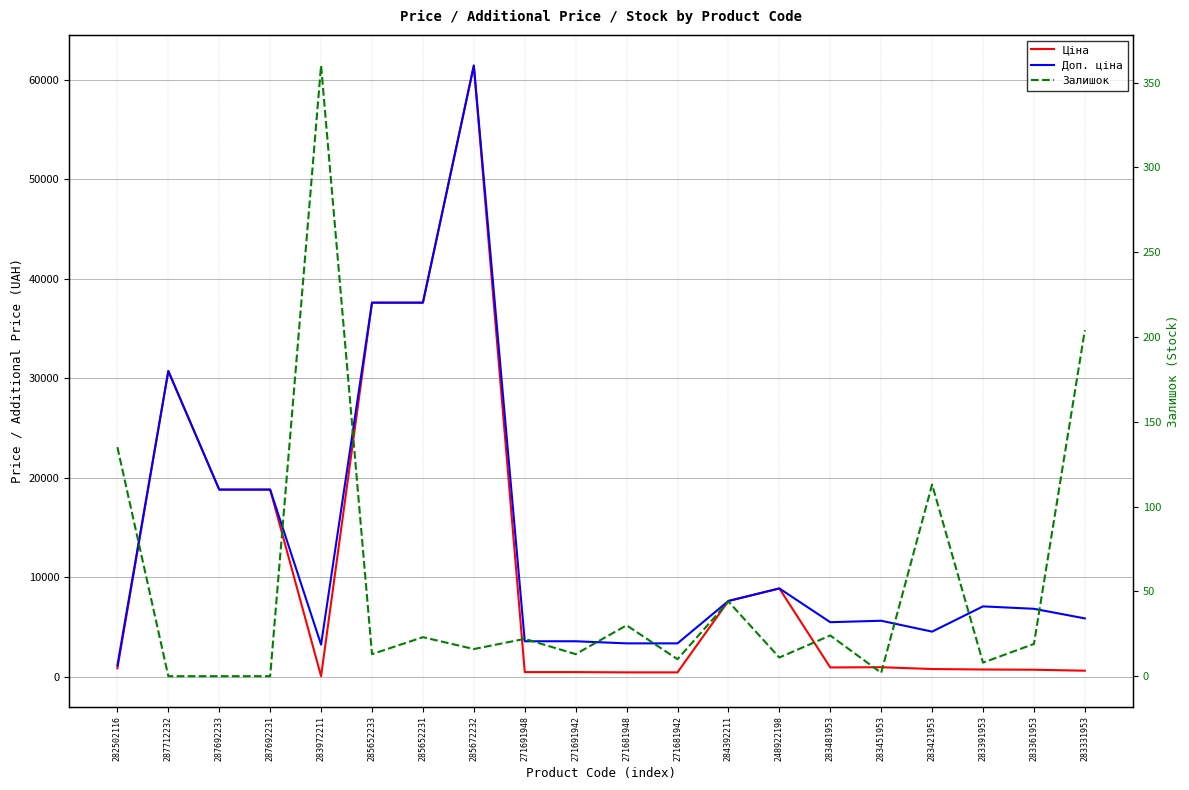

At how many categories does at least one series exceed 10554?

6